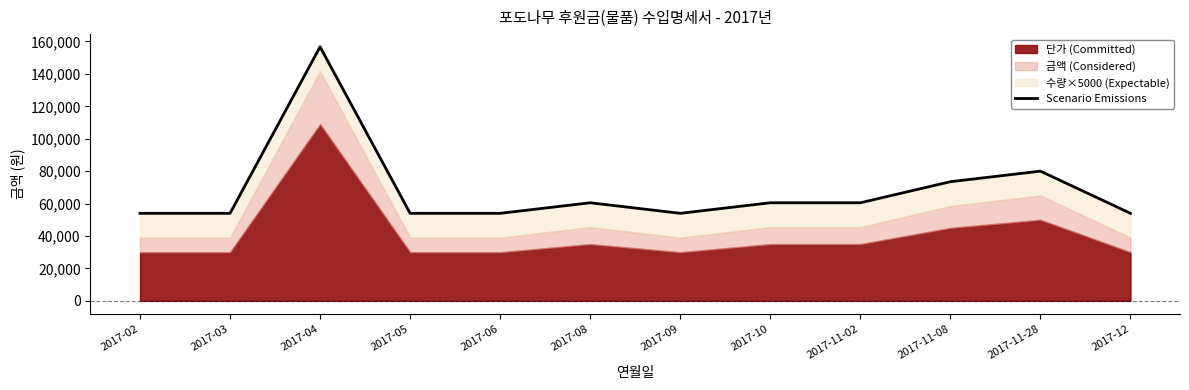

What is the minimum value shown in the chart?

54000